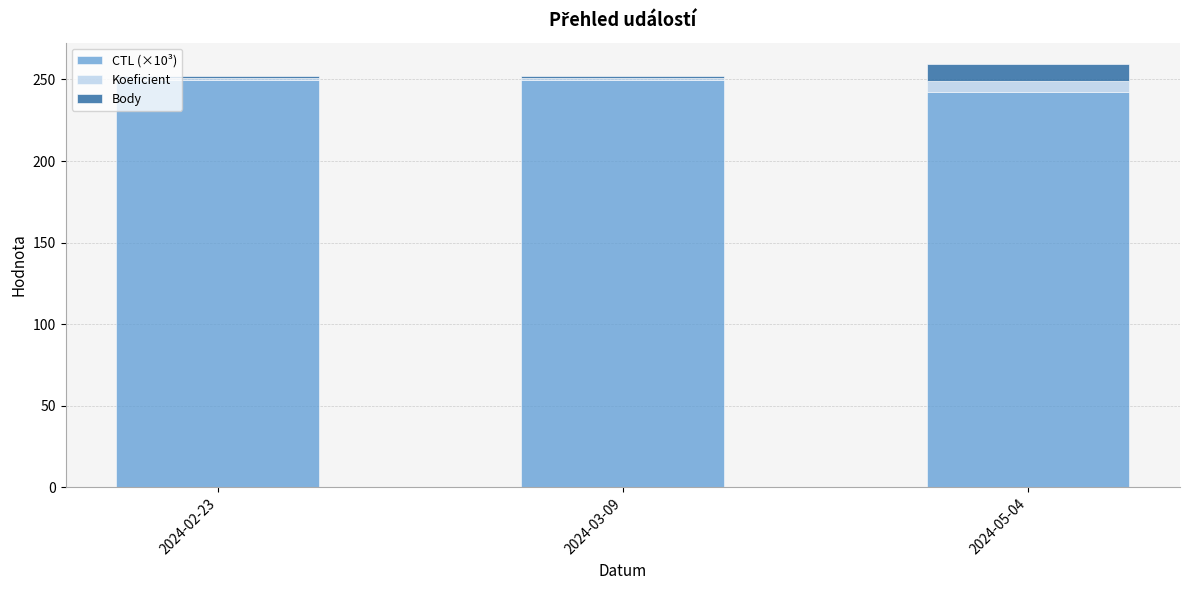

Reading left to right, what are the values for CTL (×10³)?

249.9	249.9	242.1